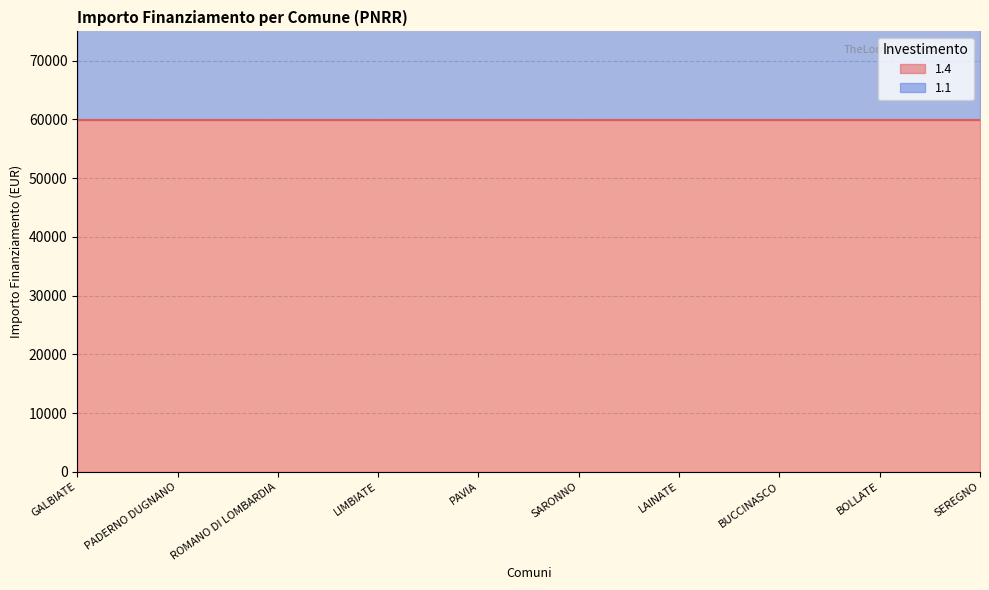

Rank the categories by value from highest to lowest.

PADERNO DUGNANO, ROMANO DI LOMBARDIA, LIMBIATE, PAVIA, SARONNO, LAINATE, BUCCINASCO, BOLLATE, SEREGNO, GALBIATE